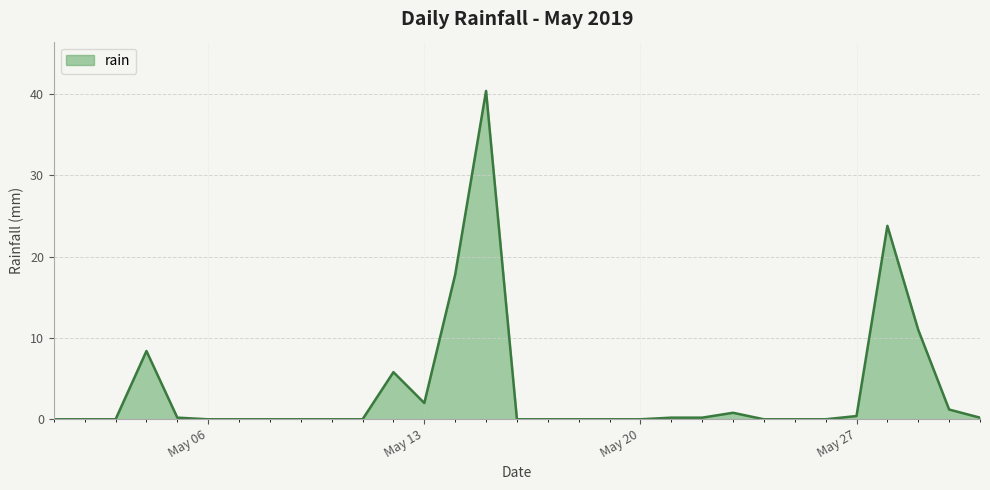

What is the greatest value displayed?

40.4